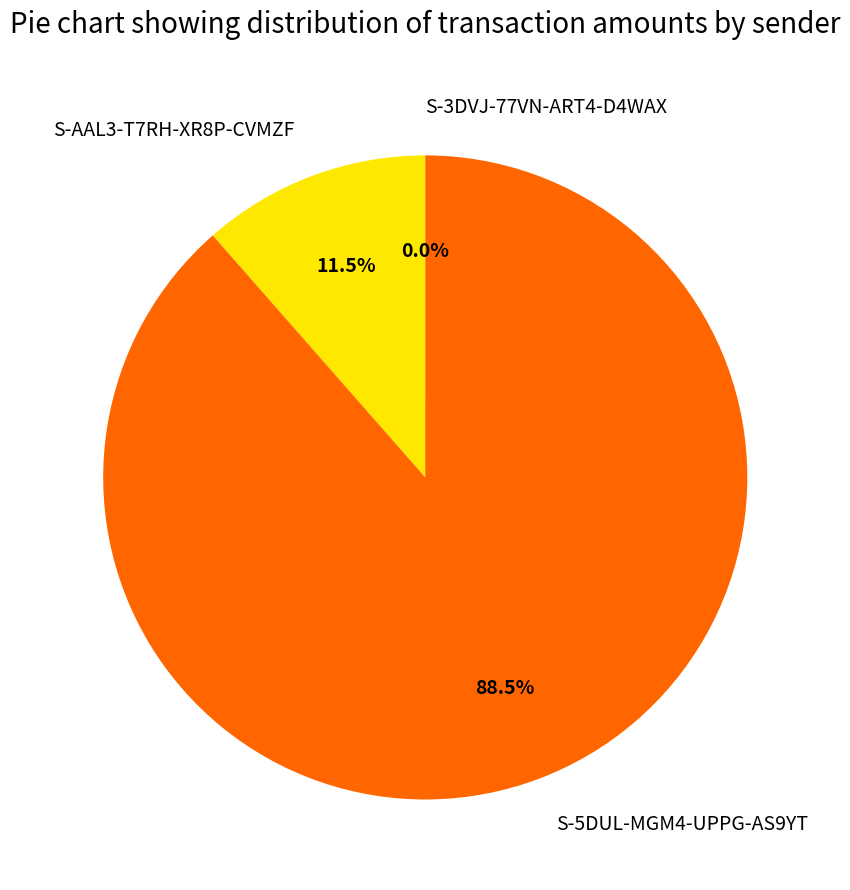

What is the total percentage of S-5DUL-MGM4-UPPG-AS9YT and S-AAL3-T7RH-XR8P-CVMZF?

100.0%